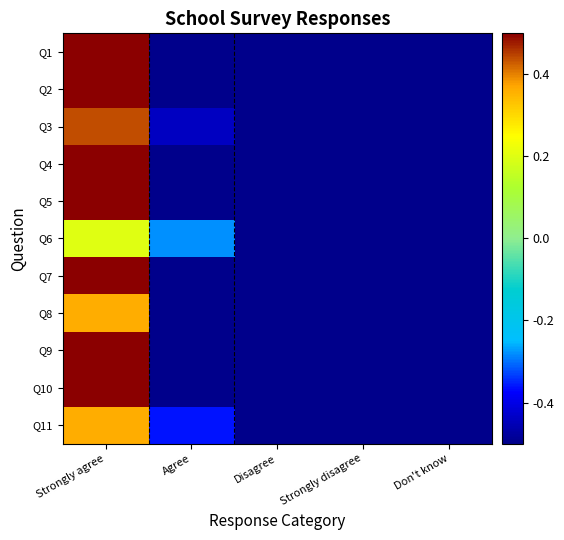

Rank the series at Disagree from lowest to highest value.

Q1, Q2, Q3, Q4, Q5, Q11, Q6, Q9, Q7, Q8, Q10